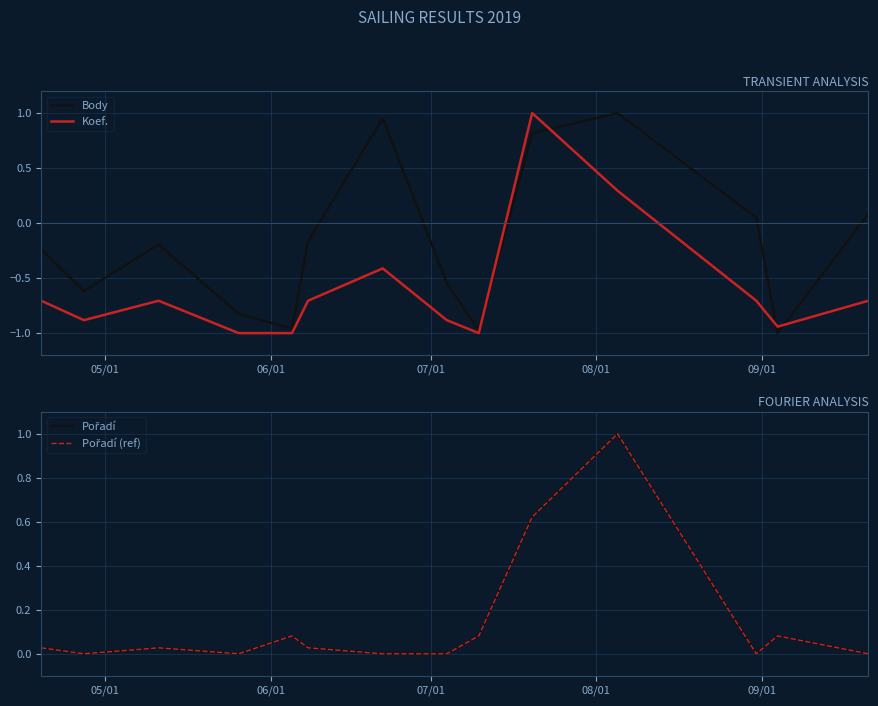

List the series in order of their peak value, highest first.

Body, Koef., Pořadí, Pořadí (ref)